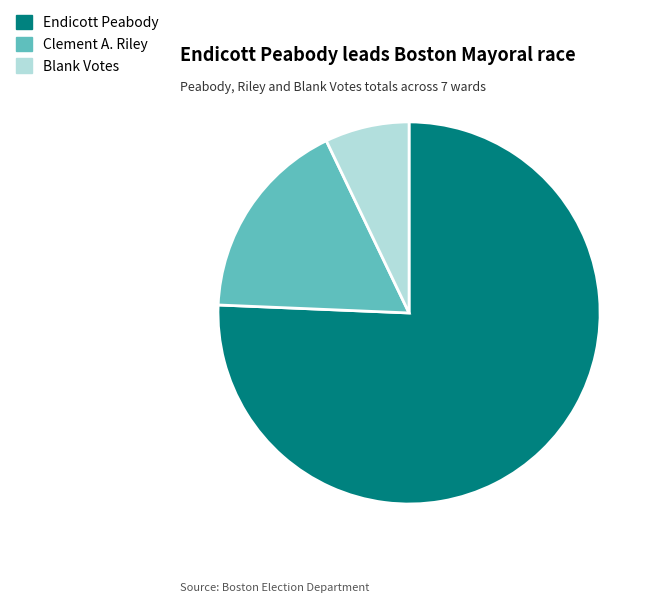

Rank the categories by value from lowest to highest.

Blank Votes, Clement A. Riley, Endicott Peabody